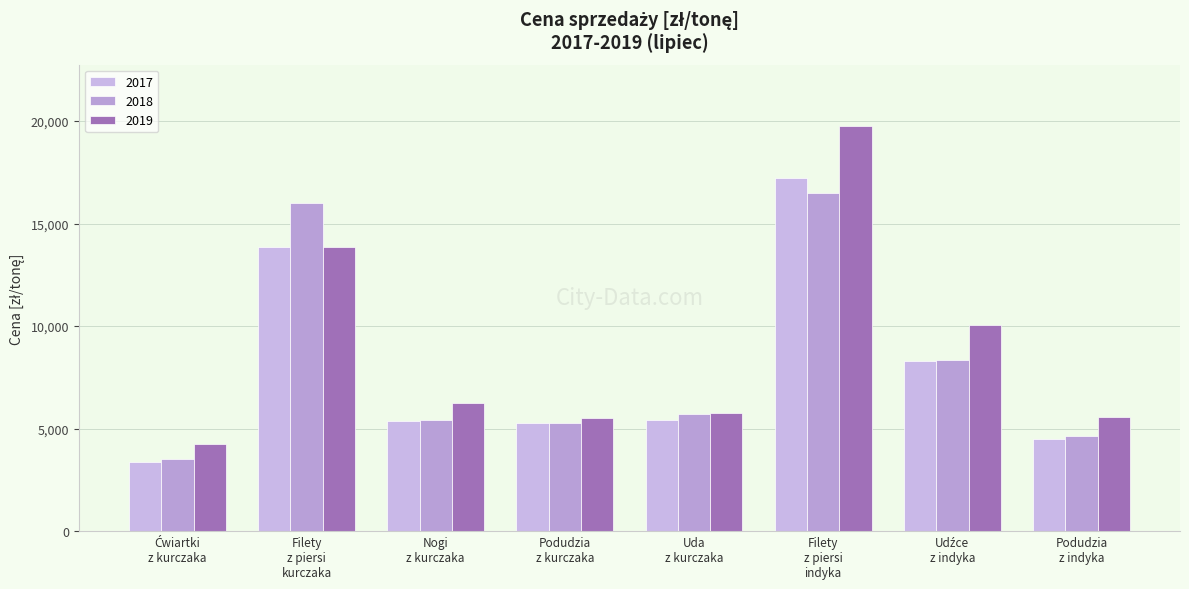

At which category does the chart reach its peak across all series?

Filety
z piersi
indyka